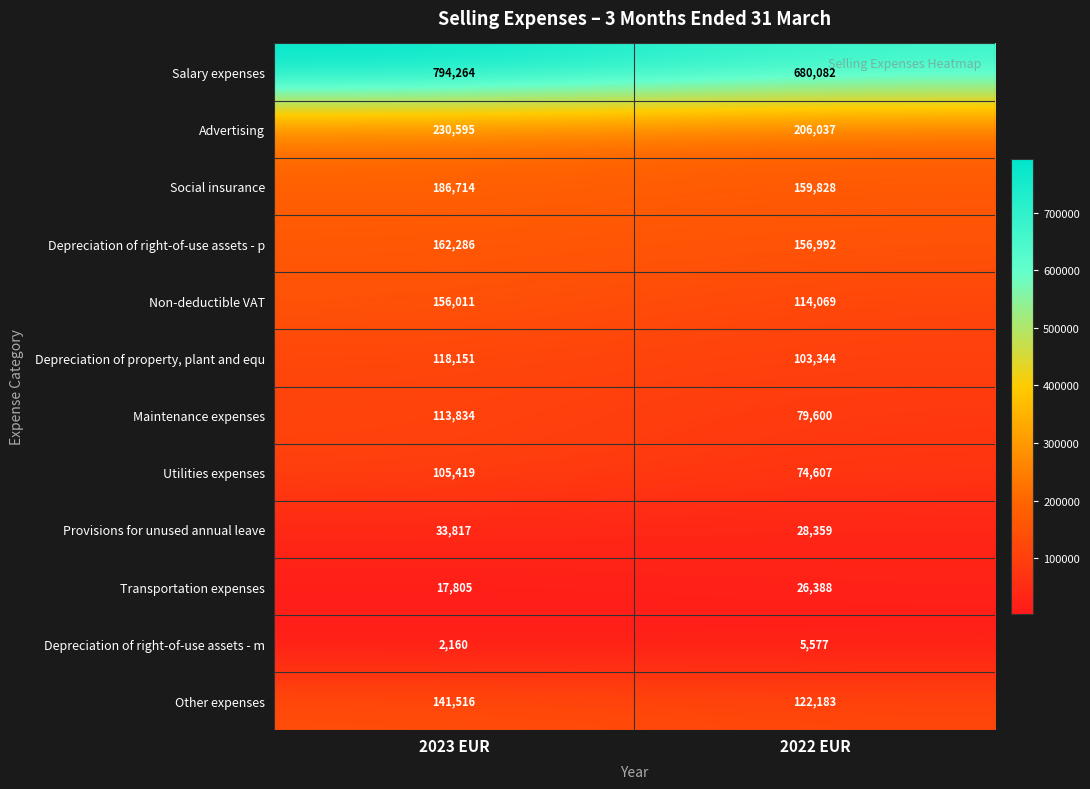

What is the sum of all Maintenance expenses values?

193434